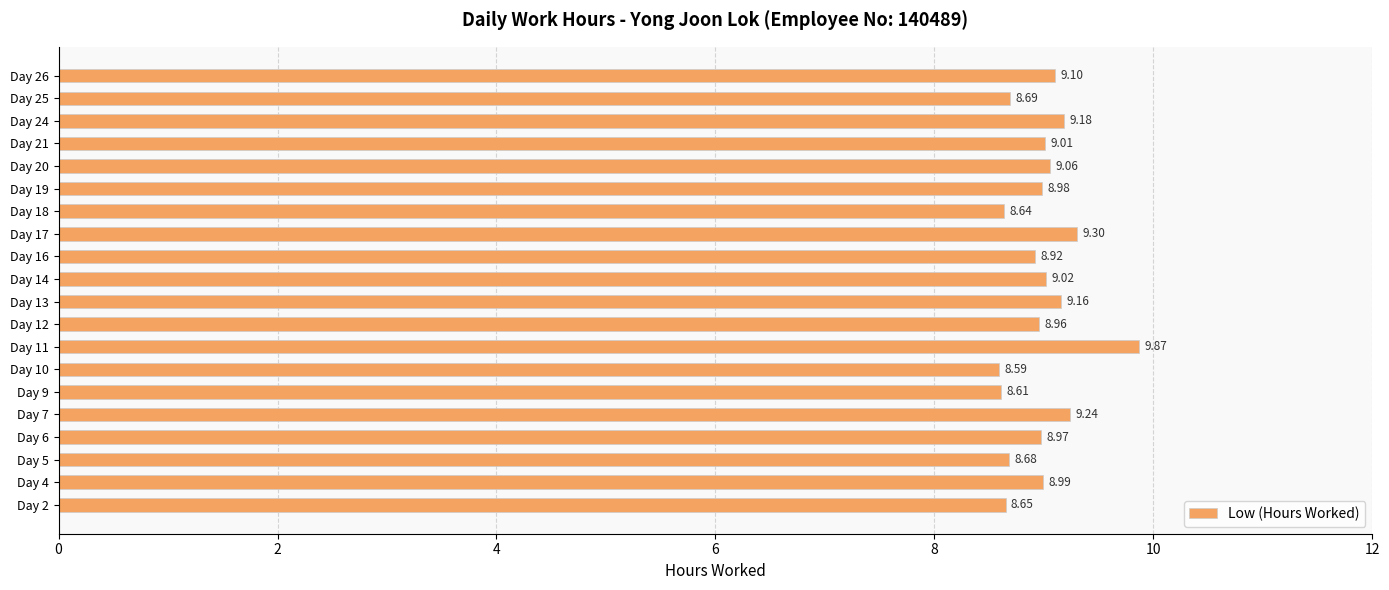

What is the average value?

9.0